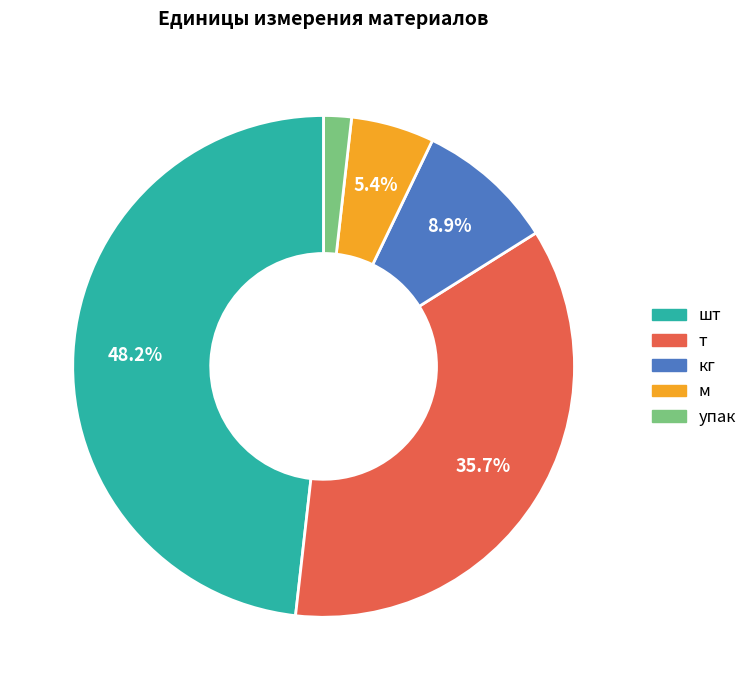

True or false: шт accounts for 48% of the total.

True